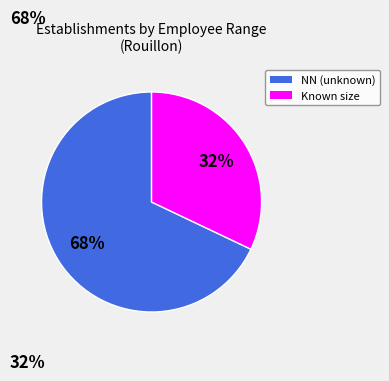

To the nearest percent, what is the average slice percentage?

50%